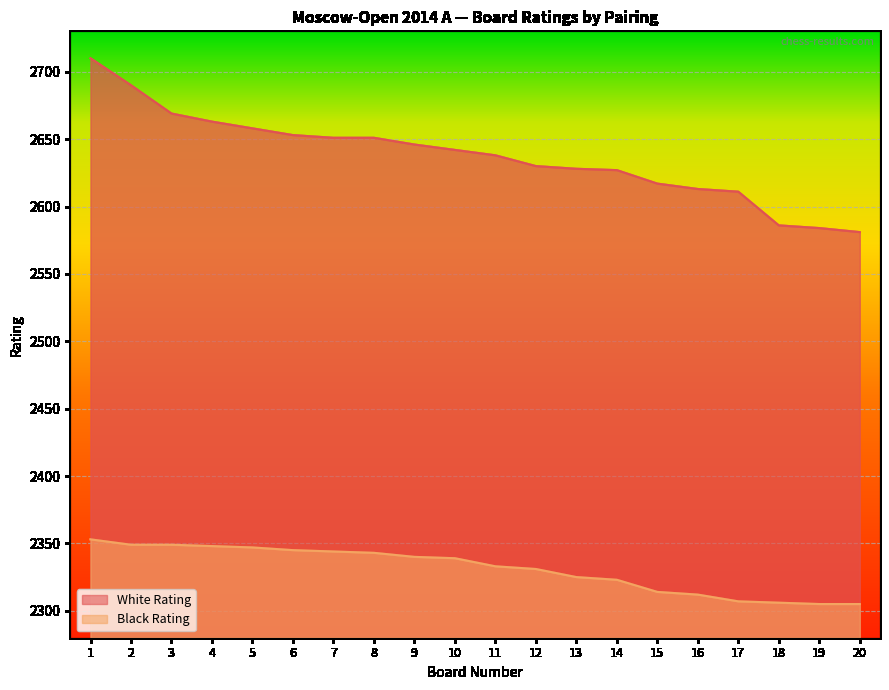

Does the chart display data point markers on the line(s)?

No